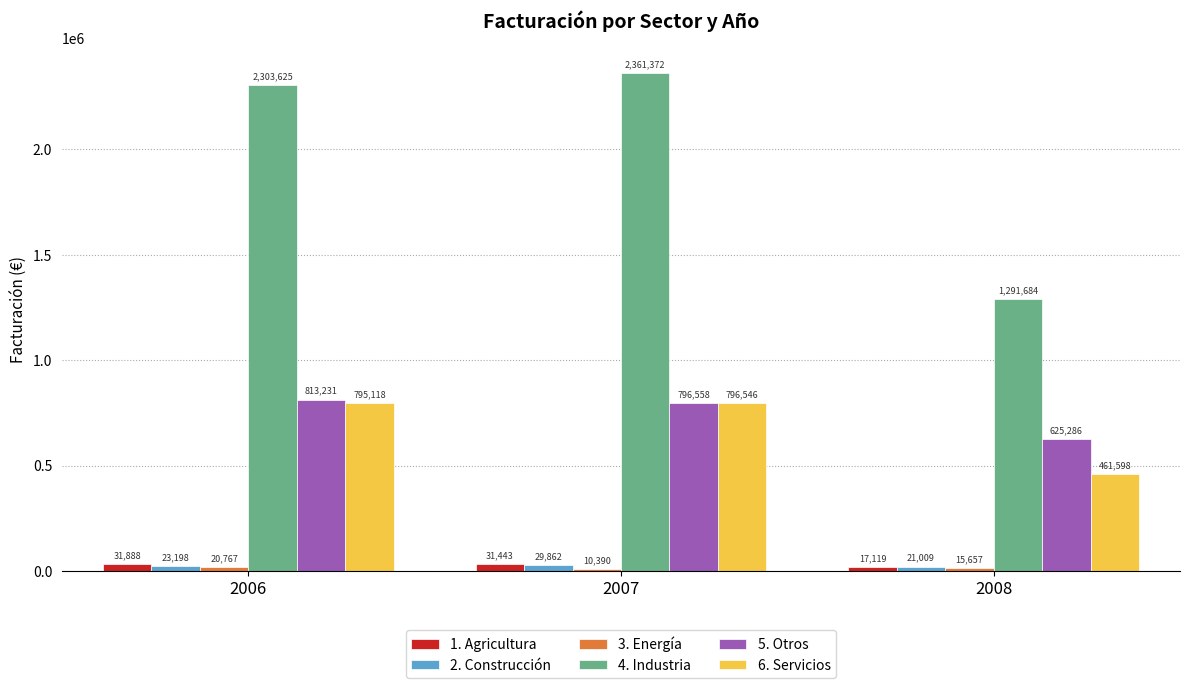

List the labels in order of 6. Servicios value, smallest first.

2008, 2006, 2007